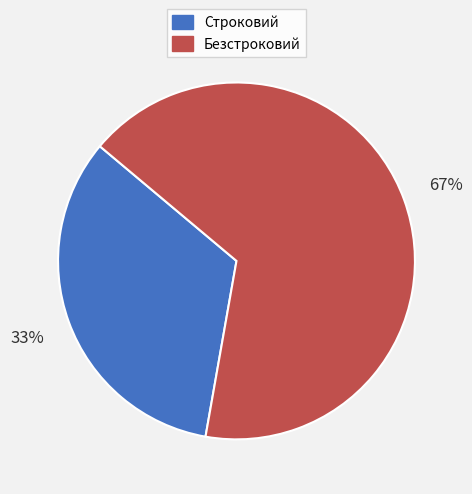

To the nearest percent, what portion does Безстроковий represent?

67%